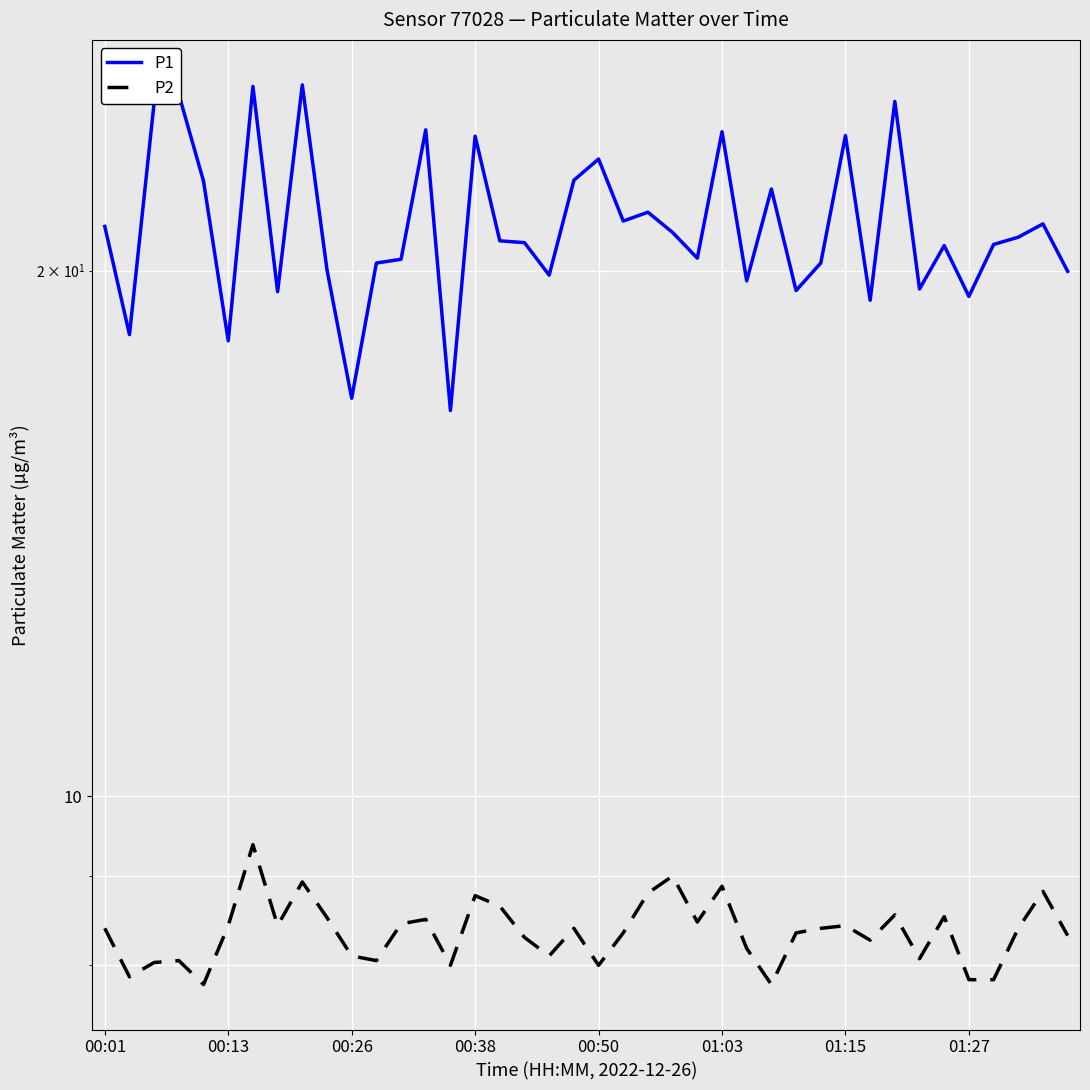

How many lines are shown in the chart?

2